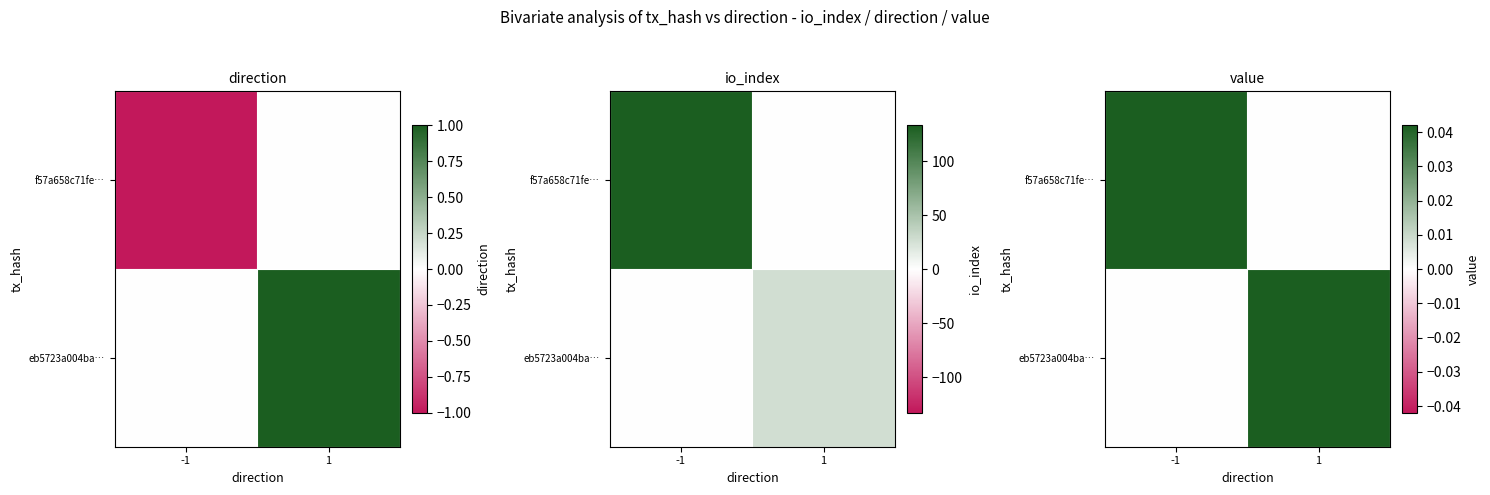

List the series in order of their peak value, highest first.

f57a658c71fe…, eb5723a004ba…